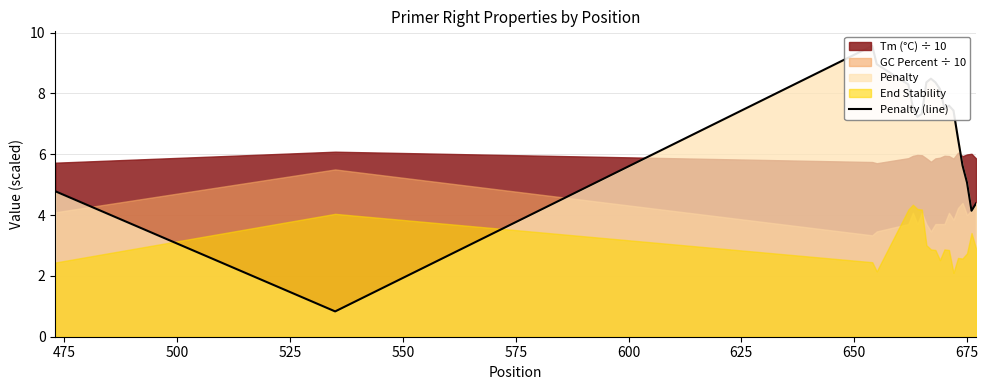

How many interior local valleys (lower than both neighbors) does the data have?

4